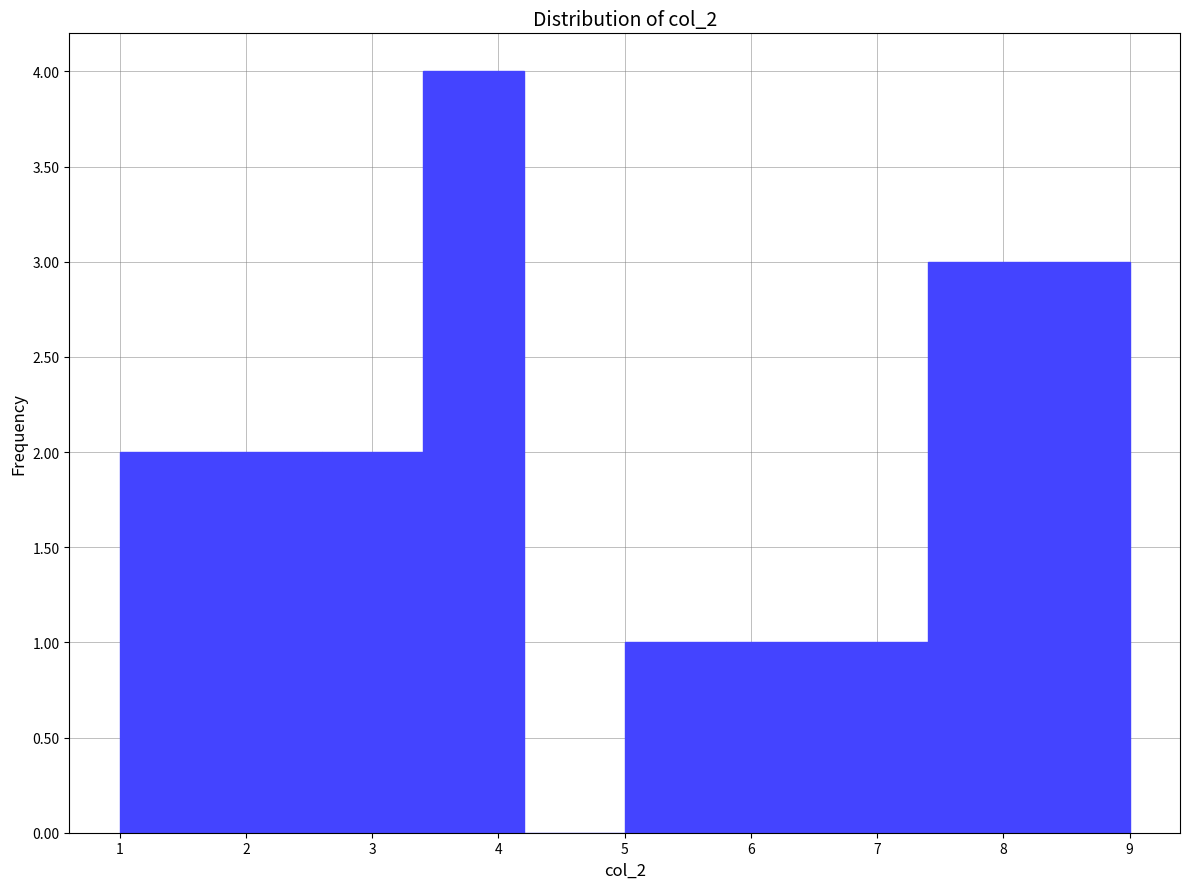

What is the height of the bar covering 2.6 to 3.4 on the x-axis? The values are not printed on the chart, so give them approximately, as read against the axis.

2